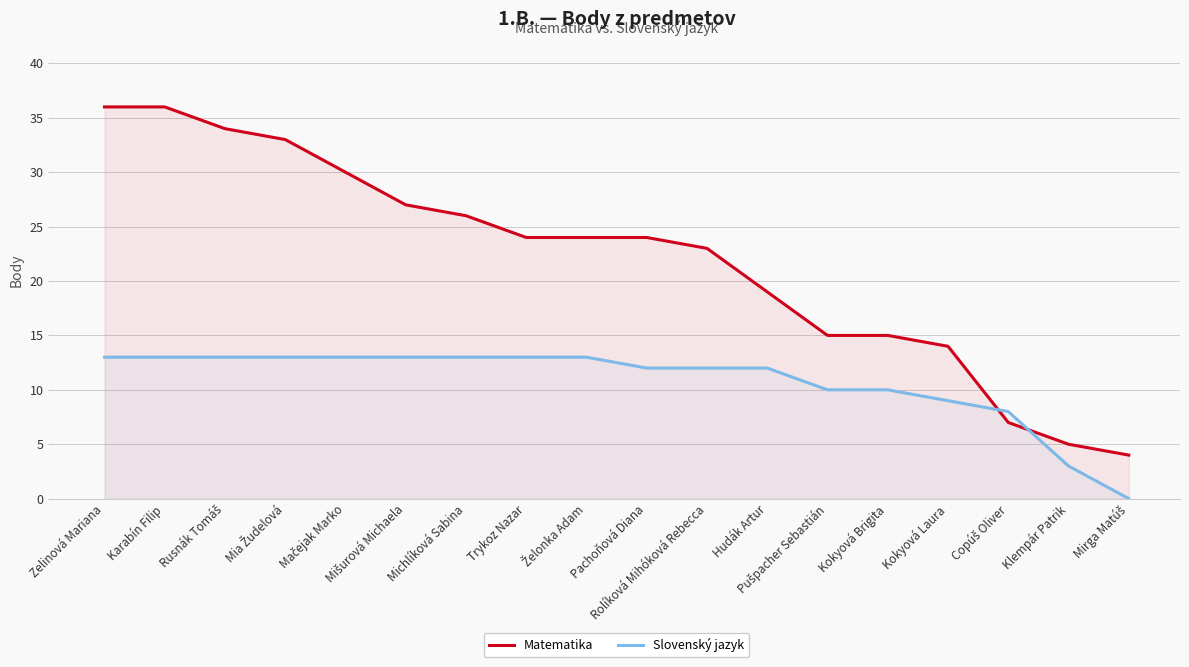

Between Kokyová Brigita and Rusnák Tomáš, which is larger?

Rusnák Tomáš